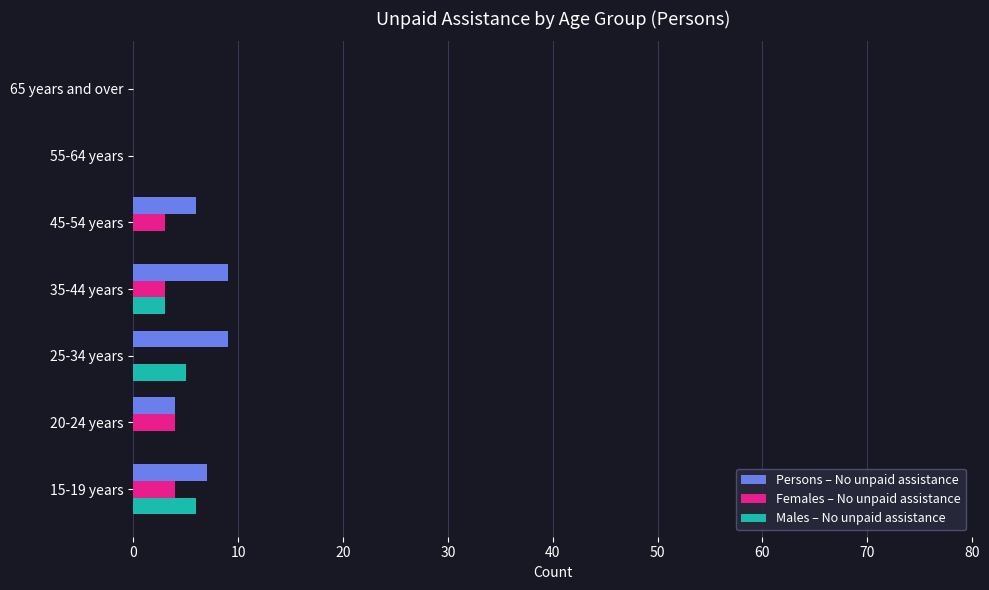

How many categories are shown in the chart?

7